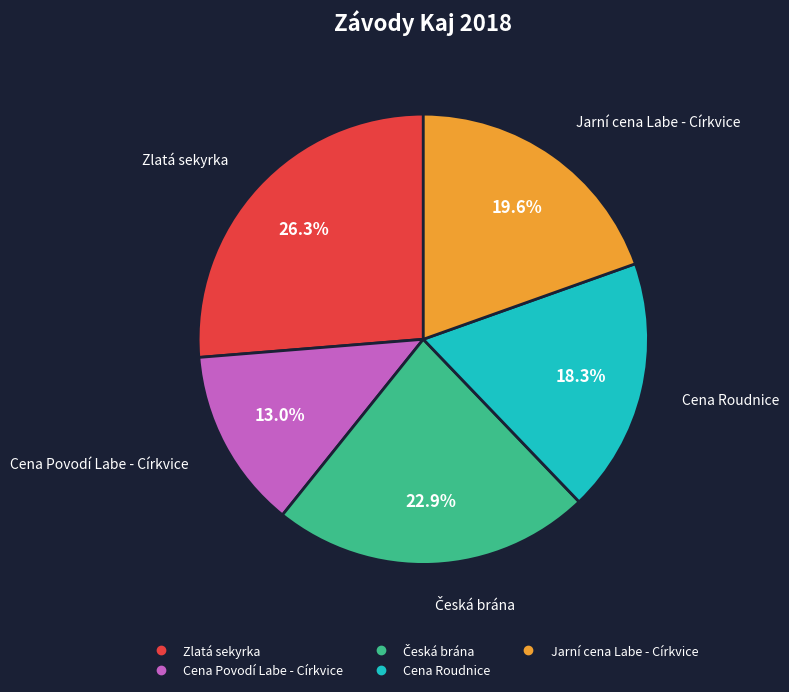

What portion of the pie excludes Zlatá sekyrka?

73.7%